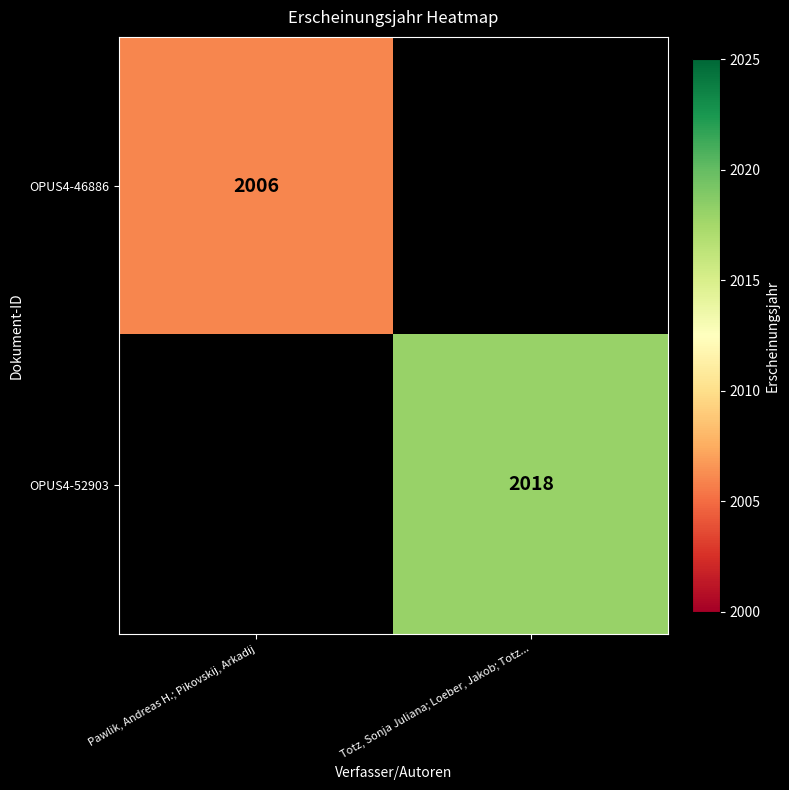

Which category has the highest value across all series?

Totz, Sonja Juliana; Loeber, Jakob; Totz...